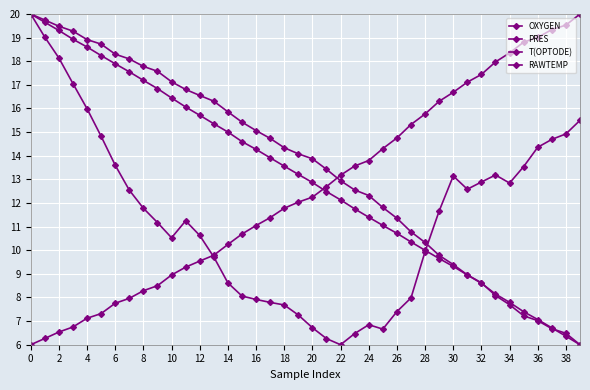

How many series are shown in this chart?

4